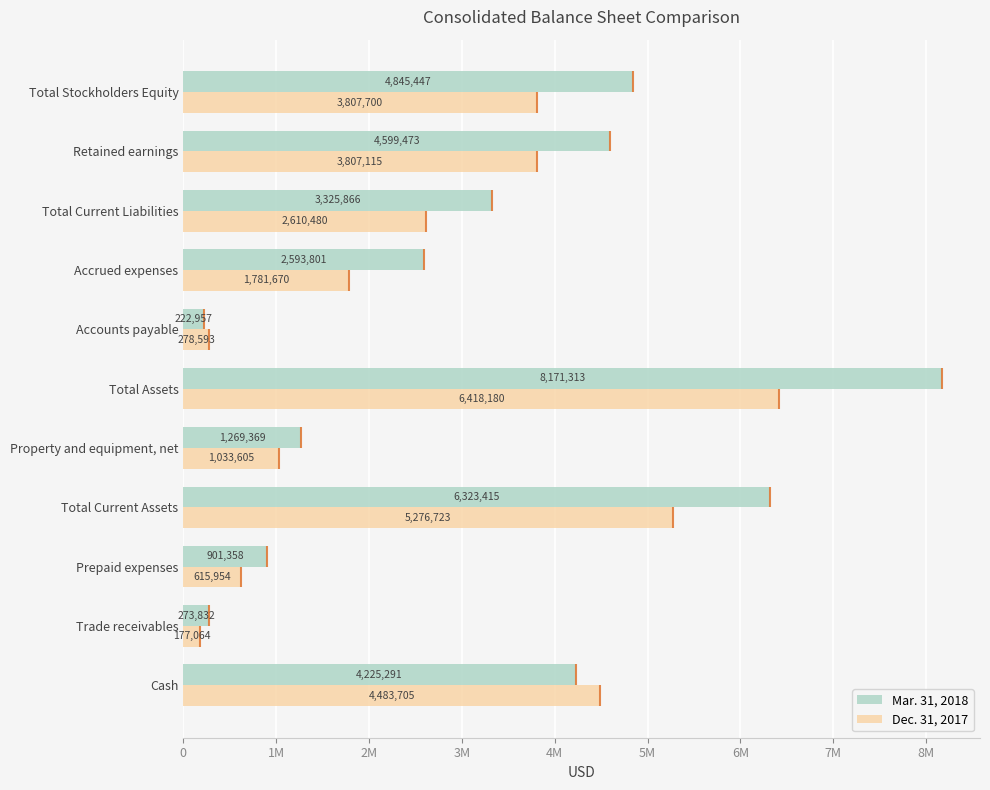

At which label is Dec. 31, 2017 closest to 3297622?

Retained earnings